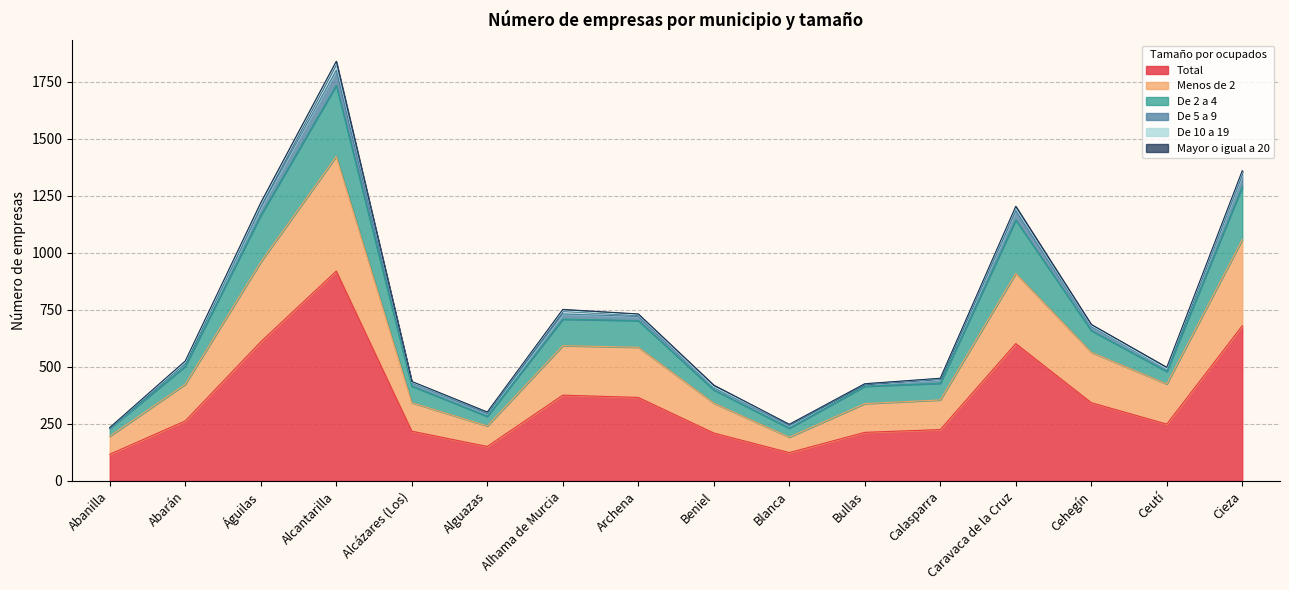

What is the label of the 7th point from the left?

Alhama de Murcia